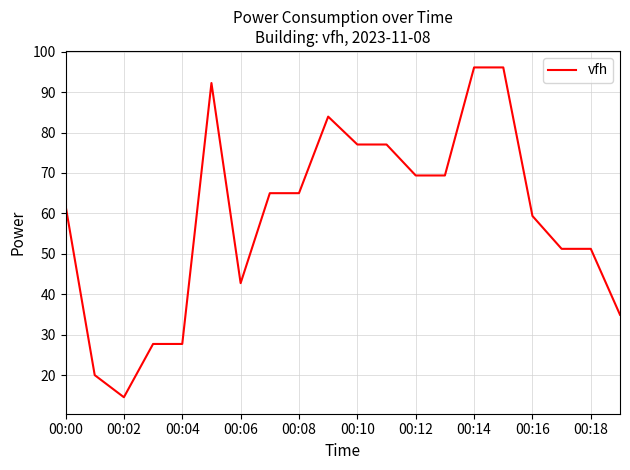

What is the greatest value displayed?

96.1